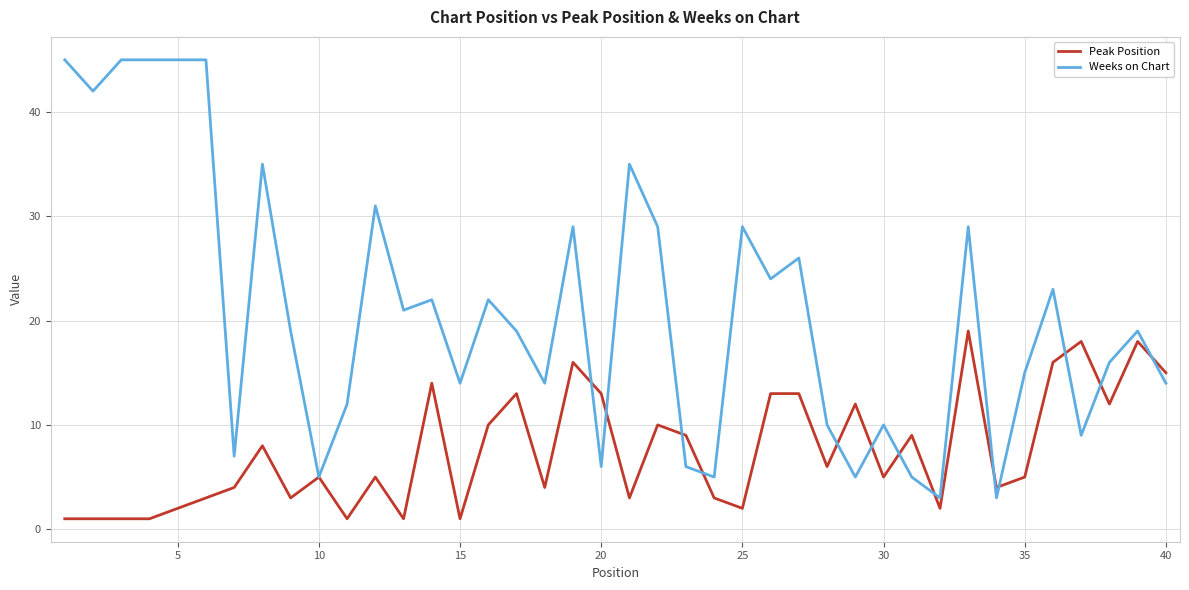

Reading left to right, list all the values displayed in this chart.

Peak Position: 1	1	1	1	2	3	4	8	3	5	1	5	1	14	1	10	13	4	16	13	3	10	9	3	2	13	13	6	12	5	9	2	19	4	5	16	18	12	18	15
Weeks on Chart: 45	42	45	45	45	45	7	35	19	5	12	31	21	22	14	22	19	14	29	6	35	29	6	5	29	24	26	10	5	10	5	3	29	3	15	23	9	16	19	14